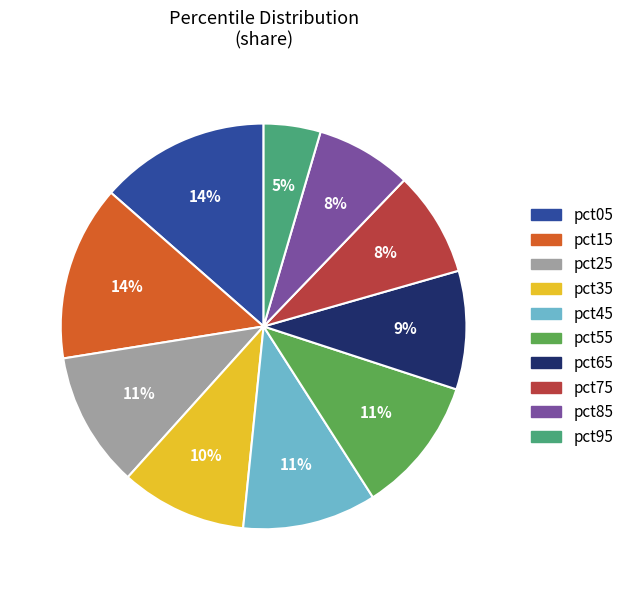

Count the number of slices in the pie.

10